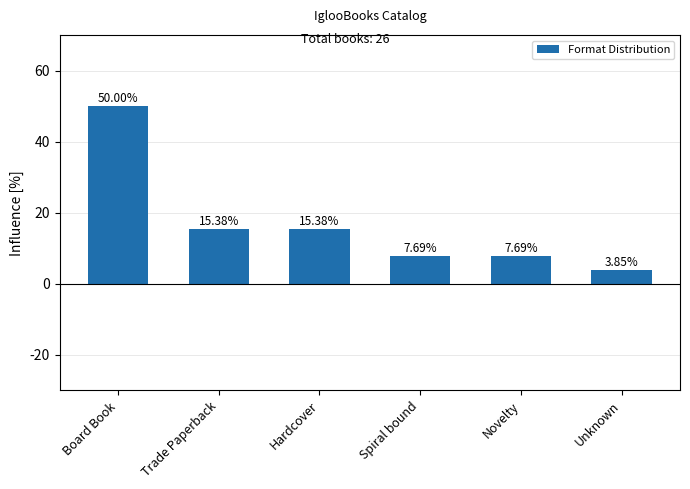

What is the change in value from Board Book to Unknown?

-46.2